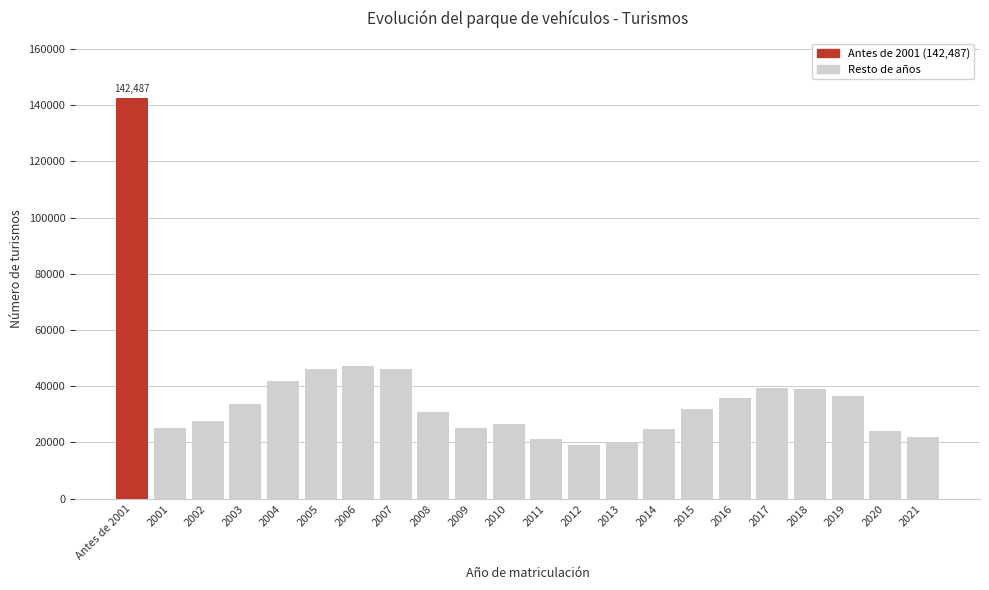

What is the sum of the values at 2009 and 2017?

64476